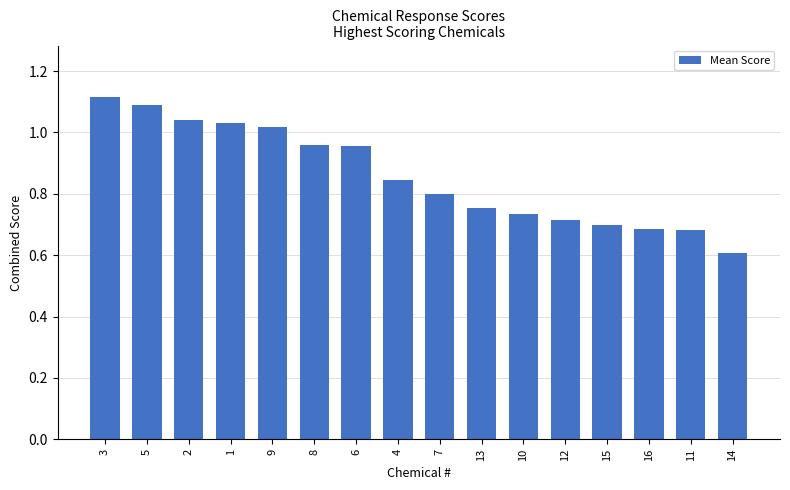

True or false: the data shows 0.3 at 10.

False